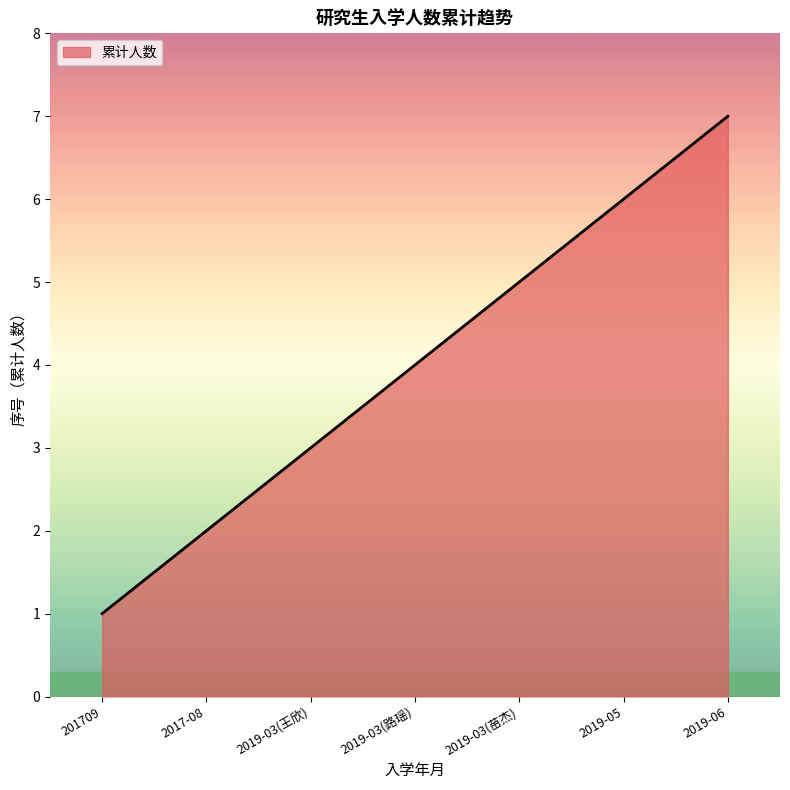

Rank the categories by value from lowest to highest.

201709, 2017-08, 2019-03(王欣), 2019-03(路瑶), 2019-03(苗杰), 2019-05, 2019-06